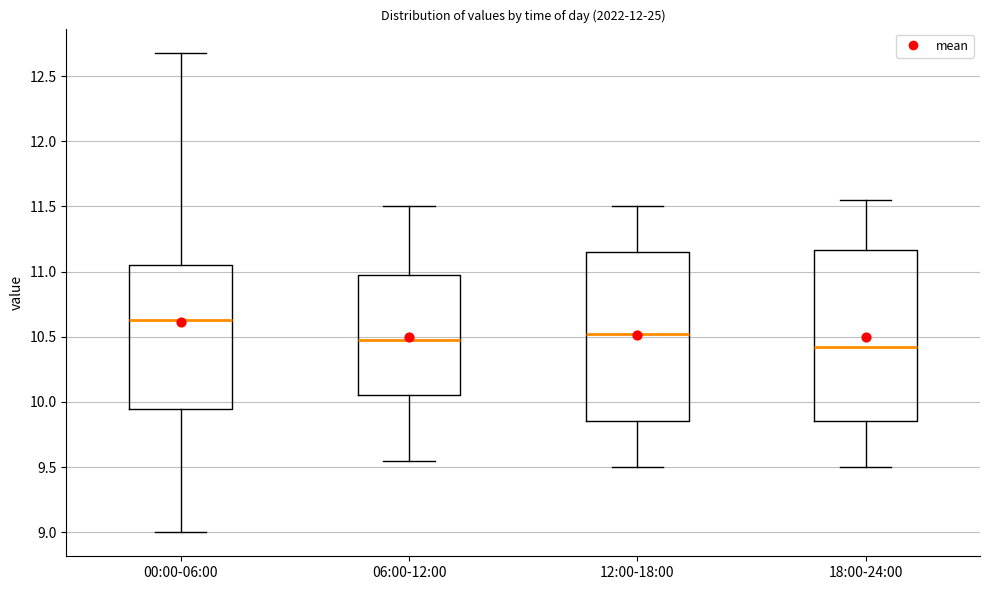

Reading left to right, transcribe this box plot: for each box, give where its median line is, the range the box spans, and where its two whiskers end, as read against the y-axis. The values are not printed on the chart, so give them approximately, as read against the axis.

00:00-06:00: median 10.65, box 9.95 to 11.05, whiskers 9.00 to 12.70
06:00-12:00: median 10.50, box 10.05 to 11.00, whiskers 9.55 to 11.50
12:00-18:00: median 10.55, box 9.85 to 11.15, whiskers 9.50 to 11.50
18:00-24:00: median 10.45, box 9.85 to 11.15, whiskers 9.50 to 11.55